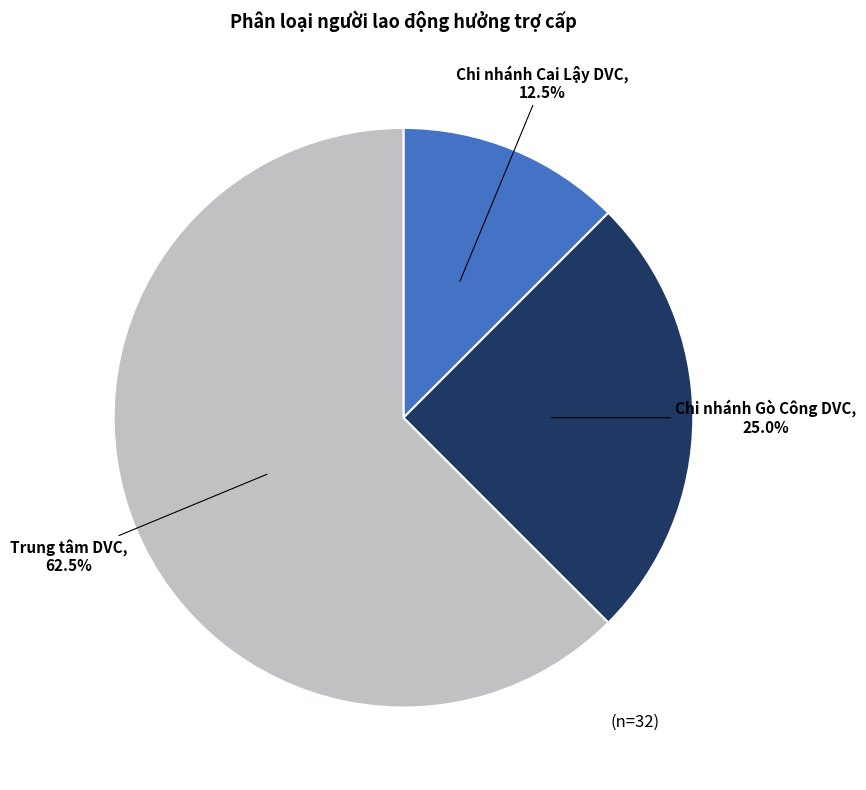

Does any single category account for the majority?

Yes